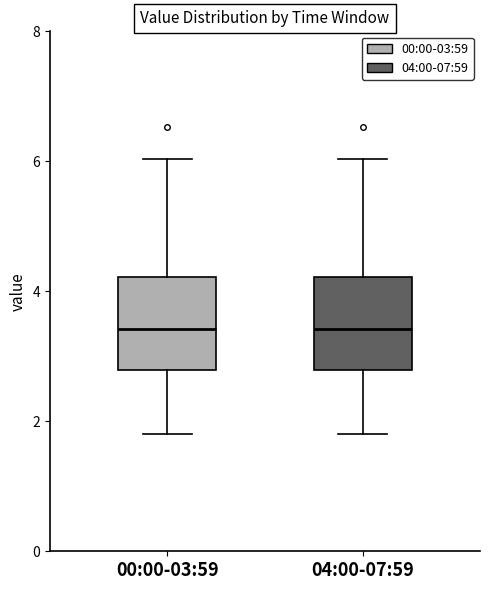

Where does the upper whisker of the box for 04:00-07:59 end on the y-axis? The values are not printed on the chart, so give them approximately, as read against the axis.

6.0